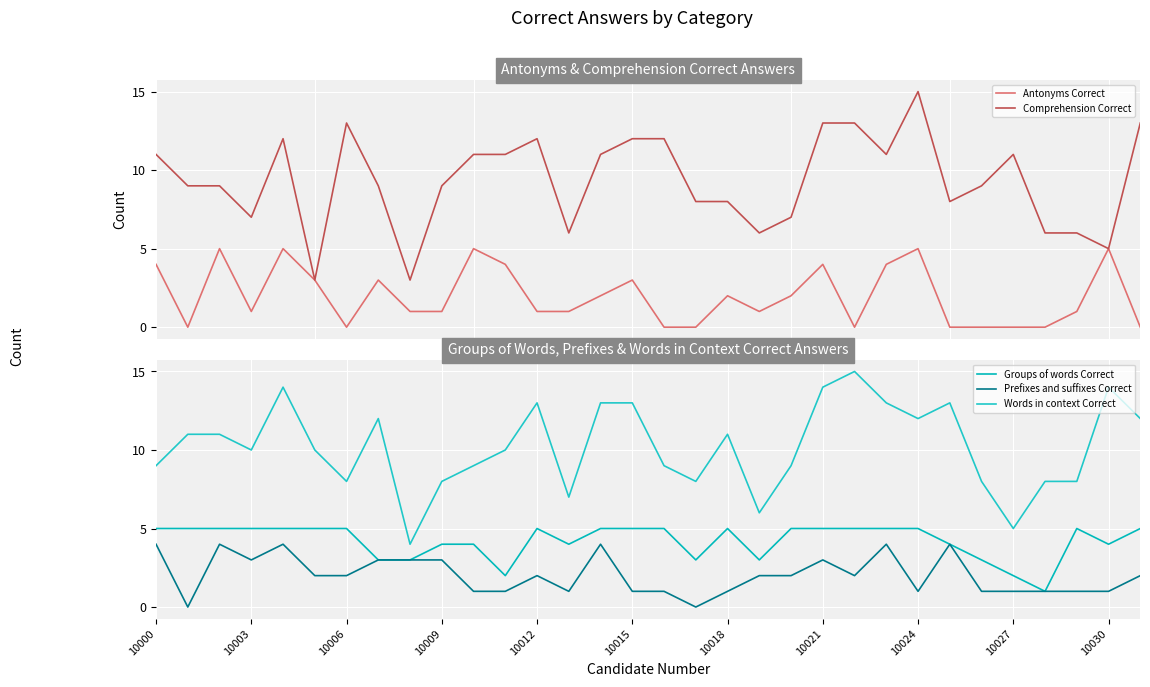

What is the value of the Prefixes and suffixes Correct point at the 12th from the left?

1